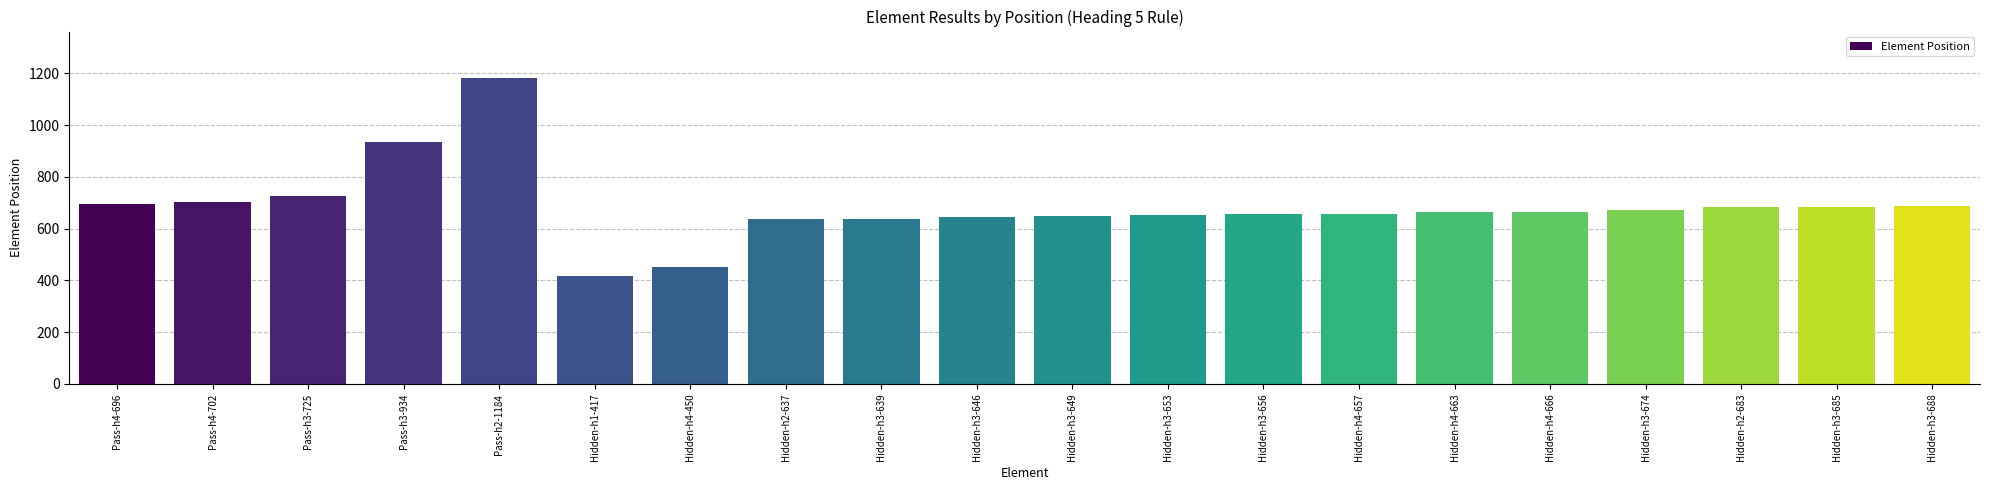

What is the label of the 11th bar from the right?

Hidden-h3-646